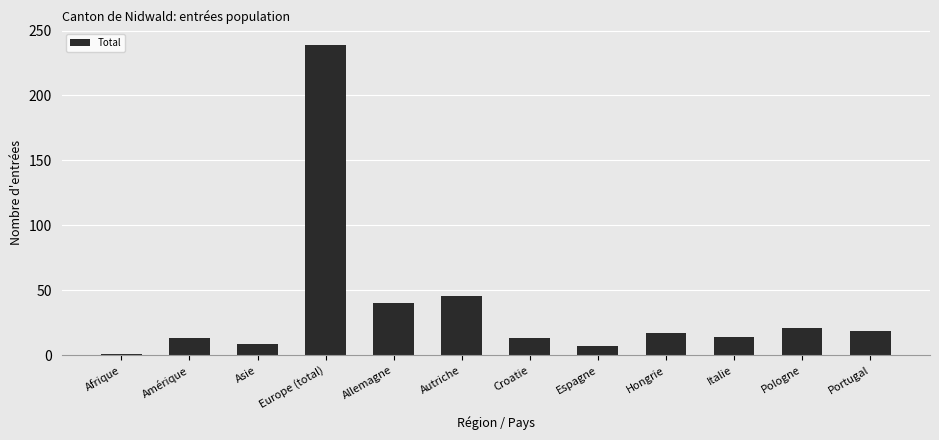

What is the label of the 9th bar from the left?

Hongrie